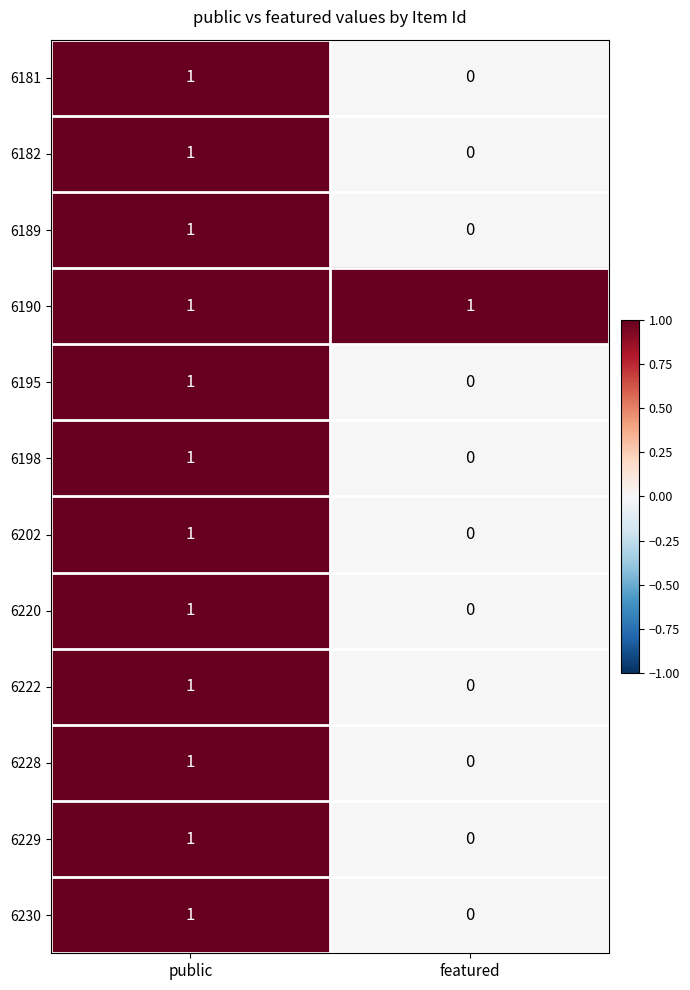

Reading right to left, extract all data points from this chart.

6181: featured=0	public=1
6182: featured=0	public=1
6189: featured=0	public=1
6190: featured=1	public=1
6195: featured=0	public=1
6198: featured=0	public=1
6202: featured=0	public=1
6220: featured=0	public=1
6222: featured=0	public=1
6228: featured=0	public=1
6229: featured=0	public=1
6230: featured=0	public=1